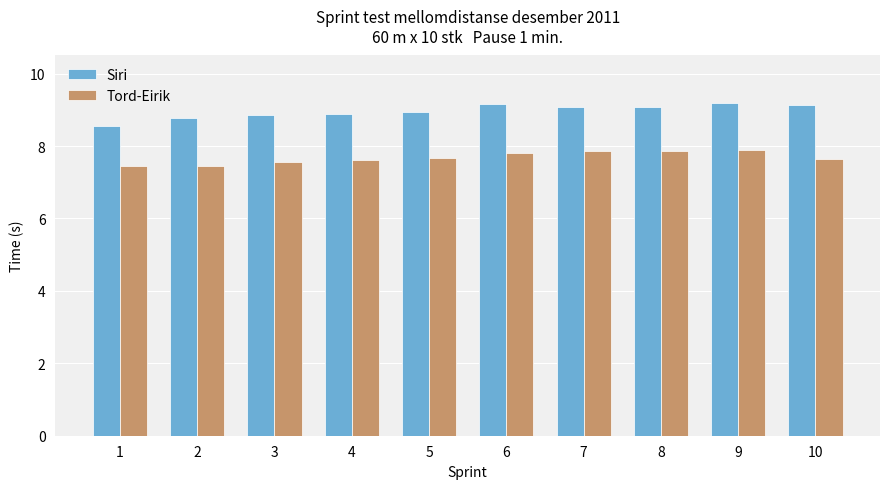

How many bars are there in total?

20